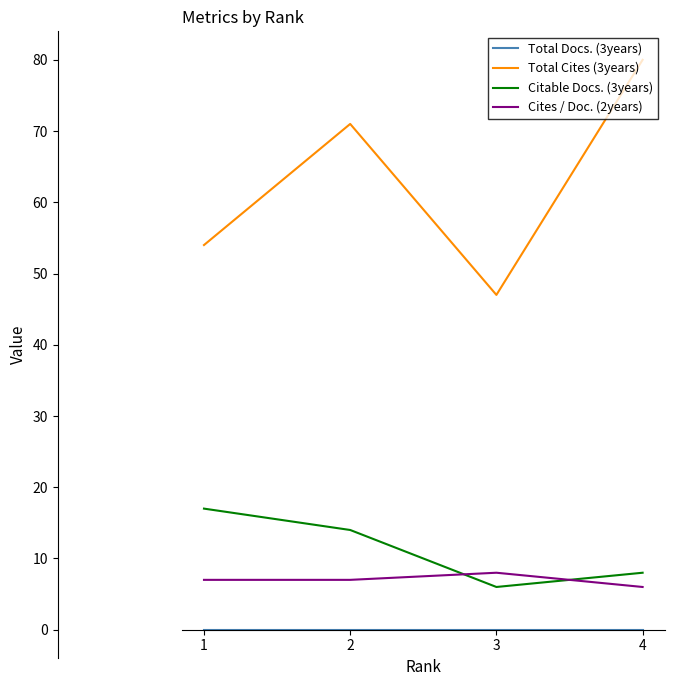

The Total Docs. (3years) series shows 0 at 4. True or false?

True